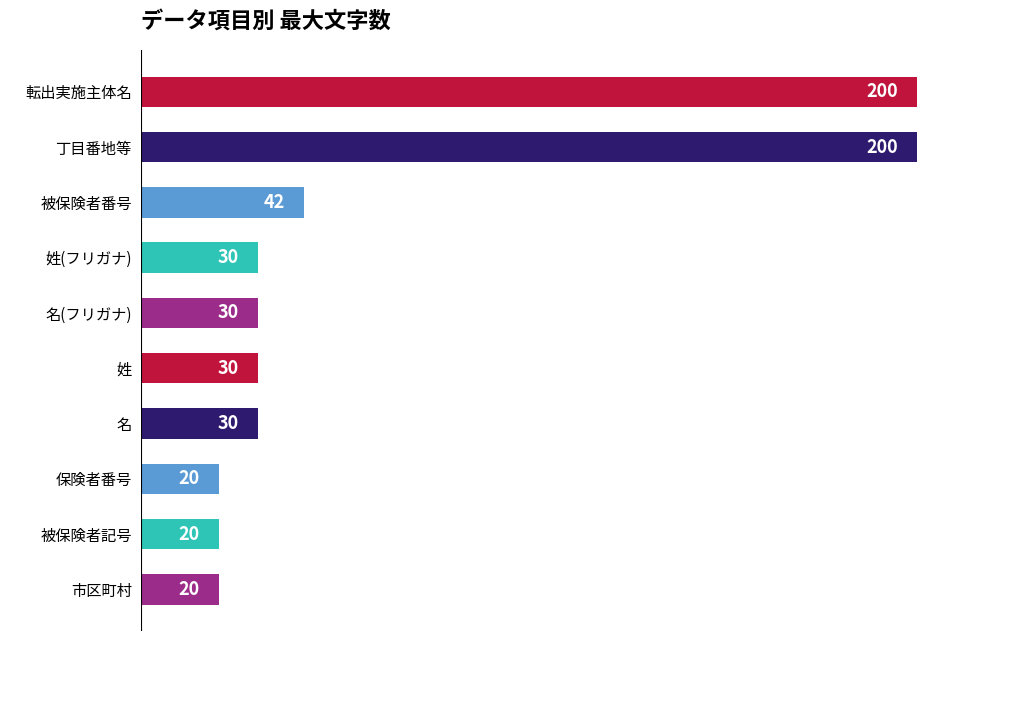

Approximately how many times larger is the value at 姓 compared to 名?

1.0